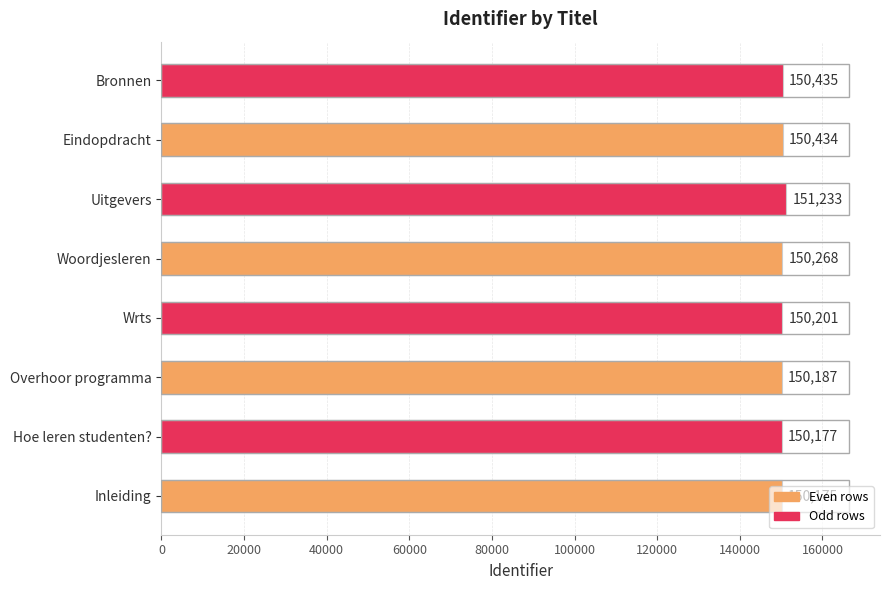

What is the change in value from Overhoor programma to Wrts?

+14